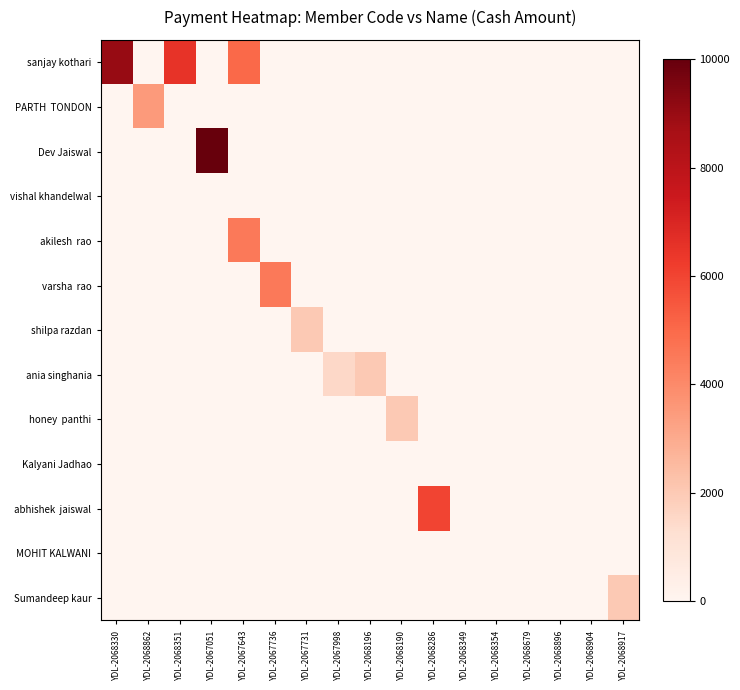

At how many categories does at least one series exceed 8918?

2